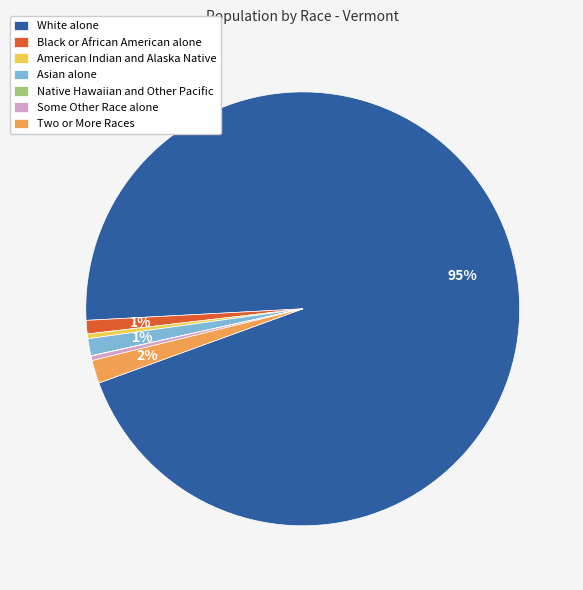

What percentage is the Black or African American alone slice, to the nearest percent?

1%